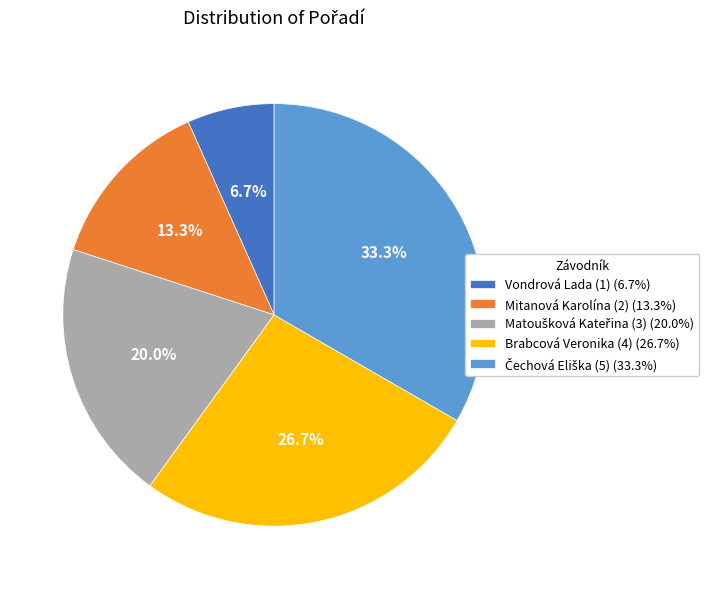

How much of the chart is everything except Vondrová Lada (1) (6.7%)?

93.3%